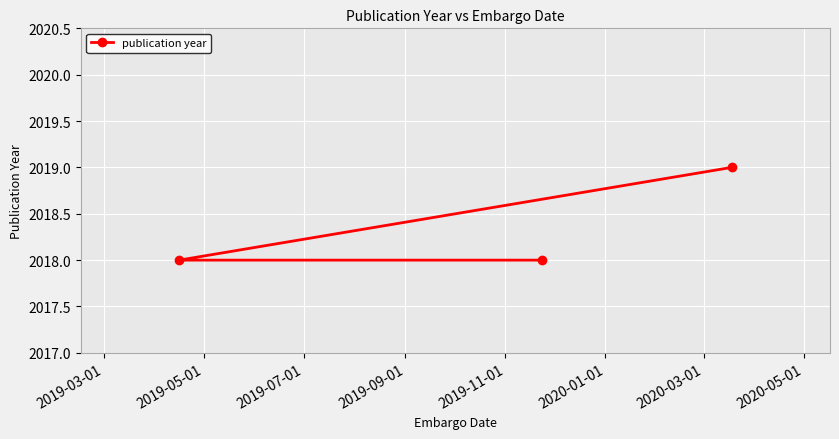

What is the minimum value shown in the chart?

2018